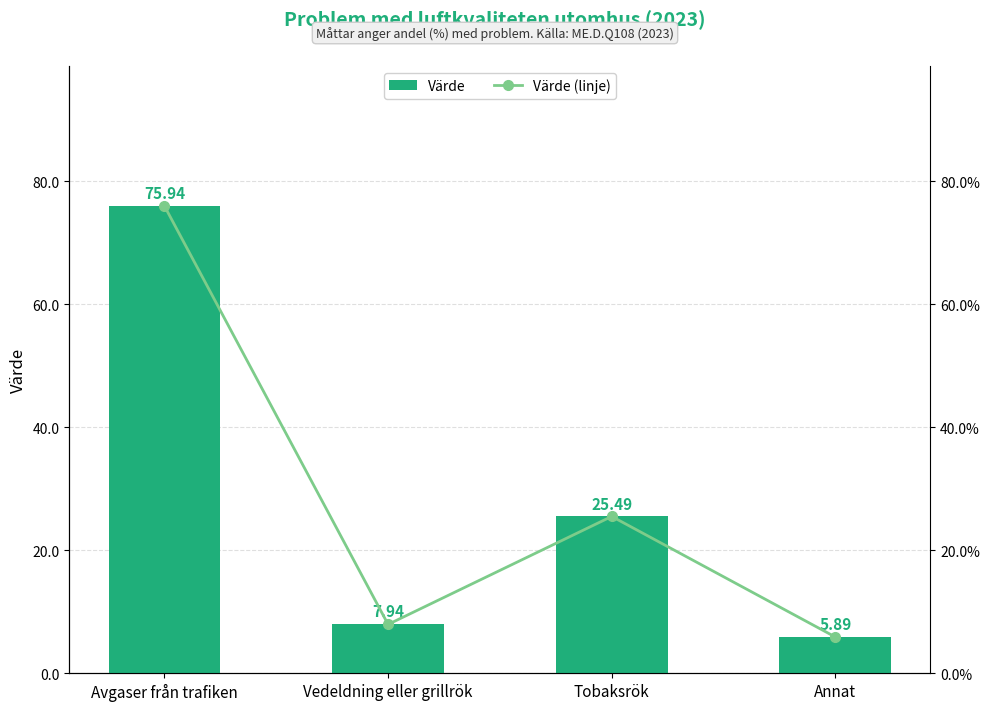

Which label corresponds to the smallest value in the chart?

Annat